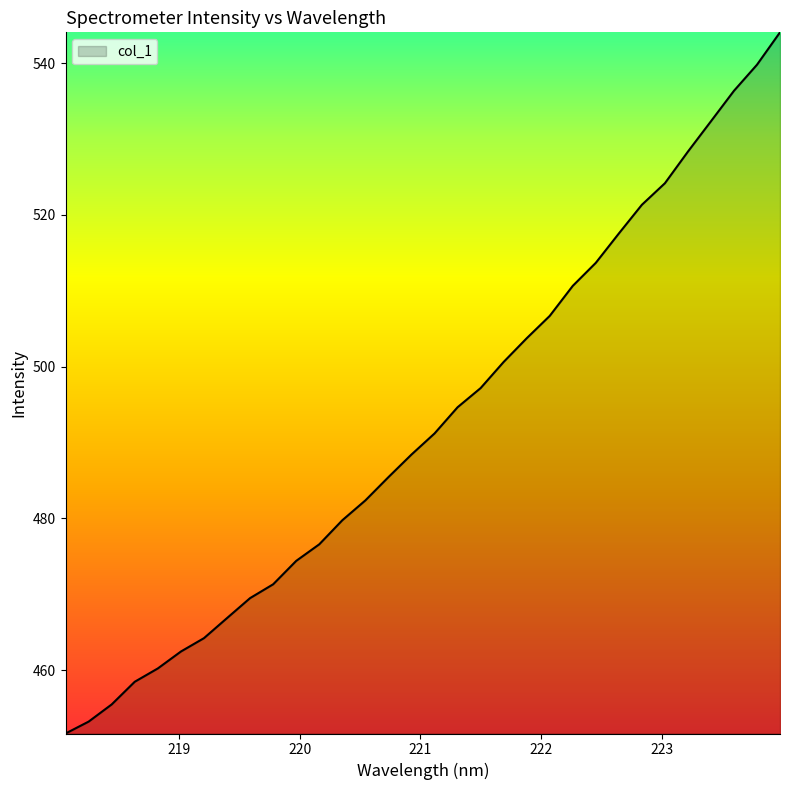

What is the smallest value displayed?

451.7